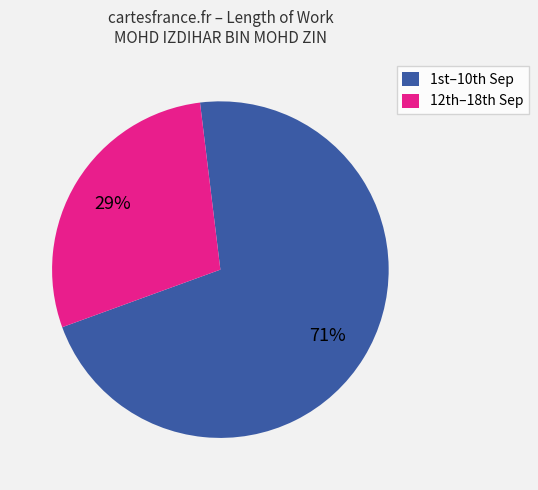

Count the number of slices in the pie.

2